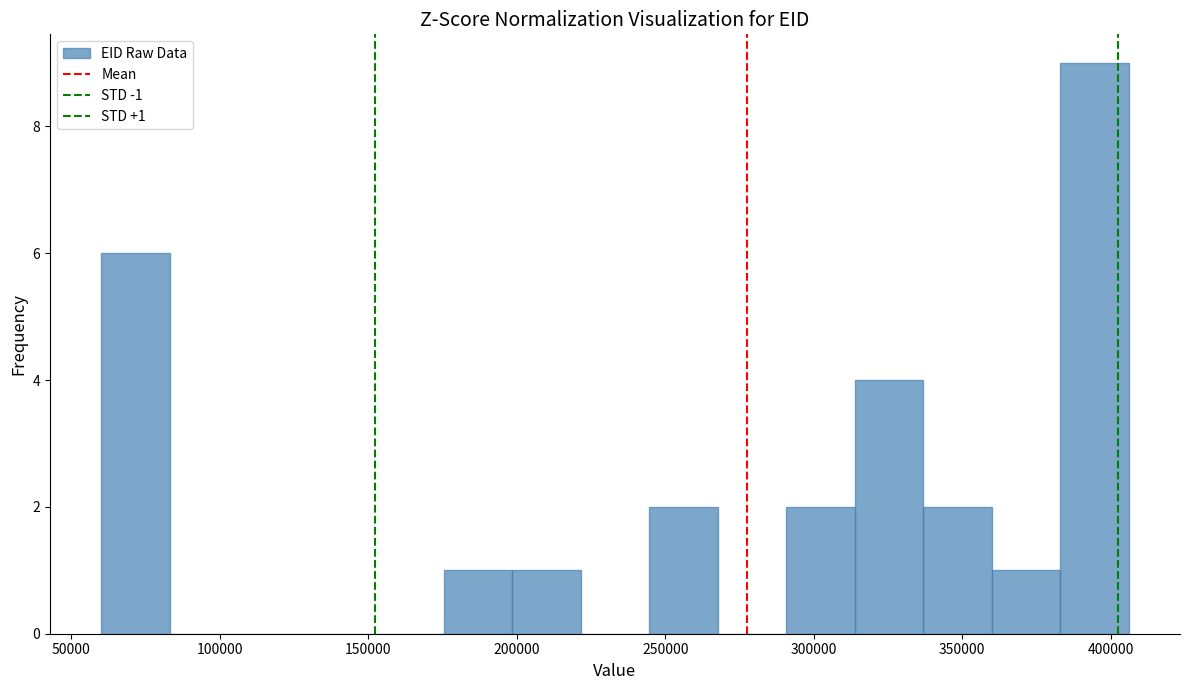

Which range on the x-axis has the tallest bar?

385000 to 405000